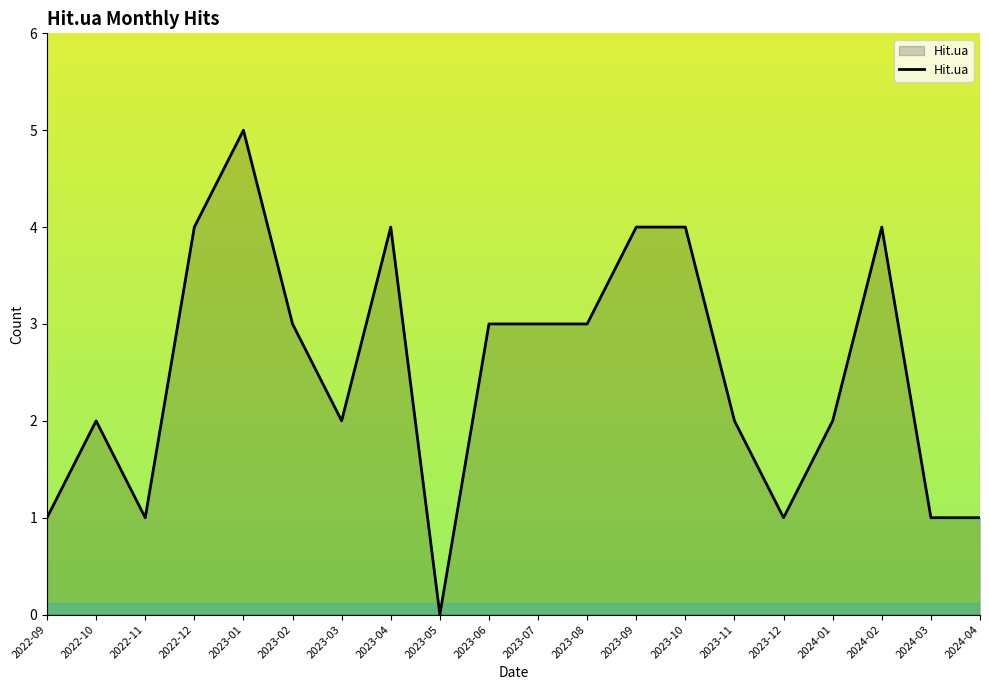

At which category does the data reach its first local peak?

2022-10